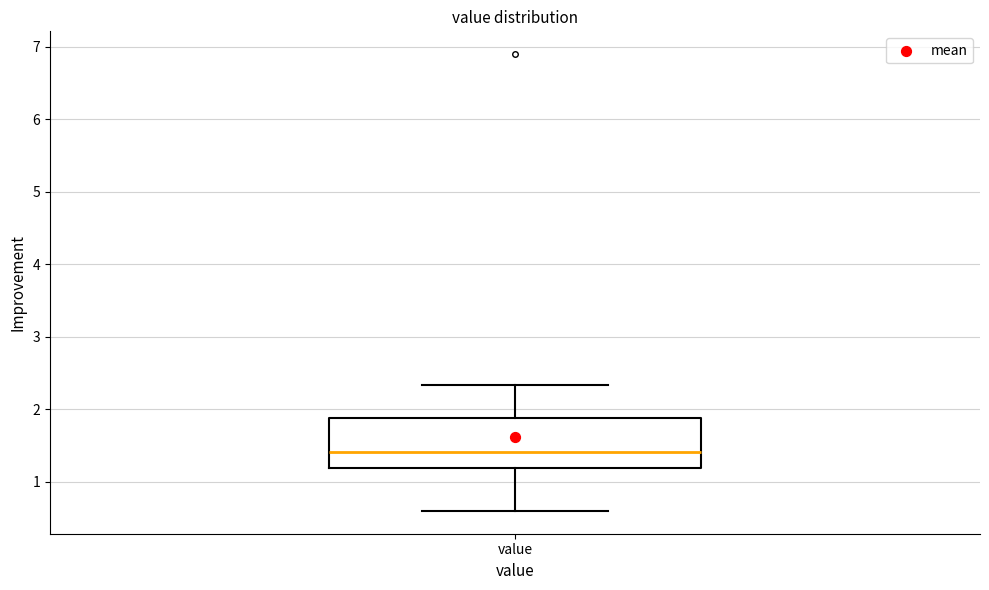

Where does the median line of the box for value sit on the y-axis? The values are not printed on the chart, so give them approximately, as read against the axis.

1.4